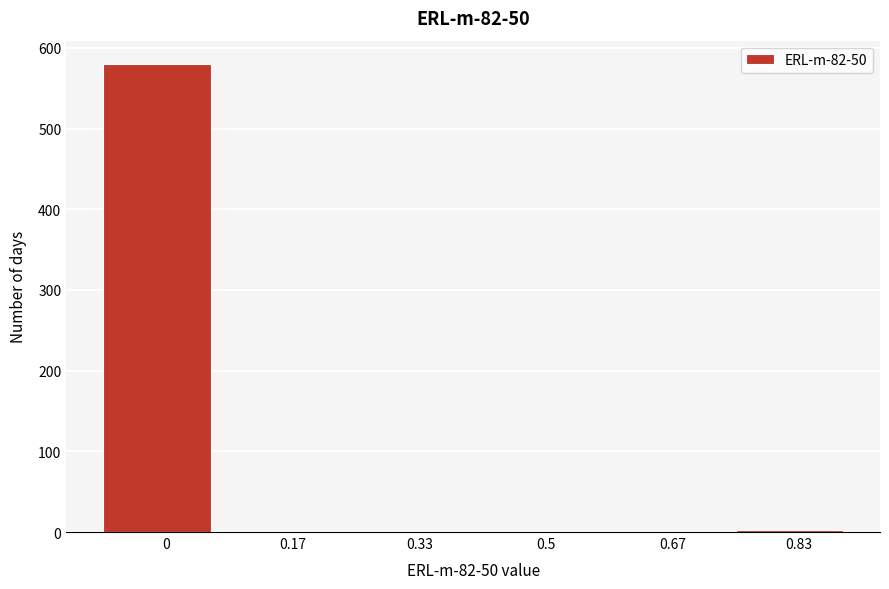

What is the sum of all values?

582